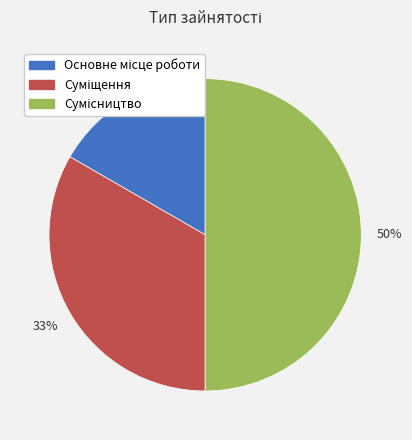

To the nearest percent, what is the average slice percentage?

33%